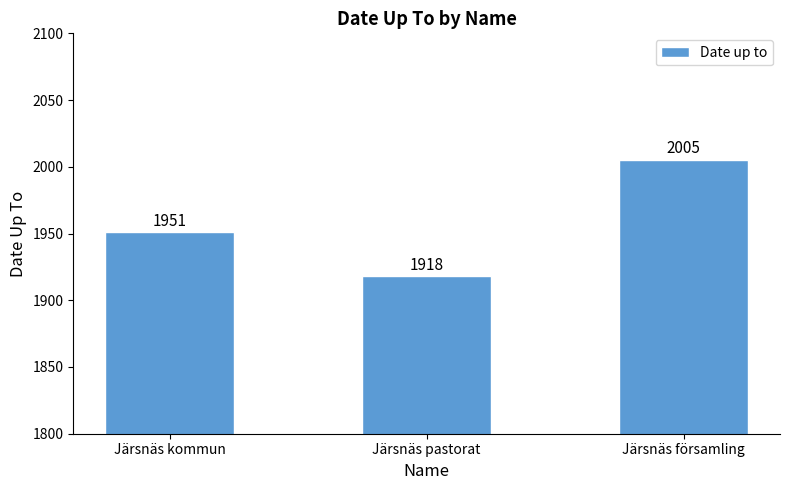

What is the label of the 3rd bar from the left?

Järsnäs församling